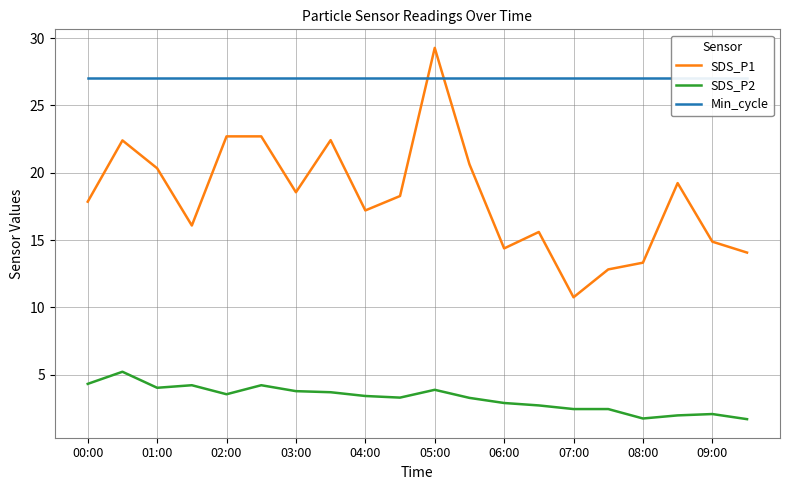

Is it true that SDS_P1 equals 31.3 at 09:00?

False